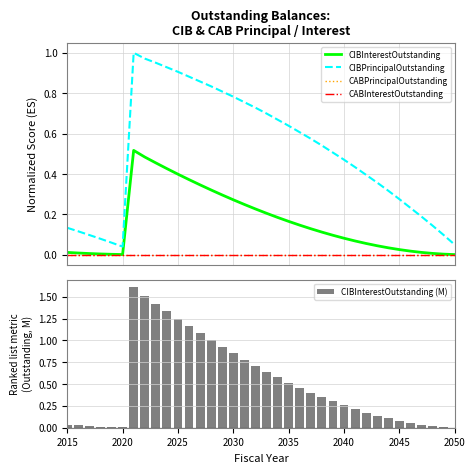

What is the maximum value for CIBInterestOutstanding (M)?

1.6